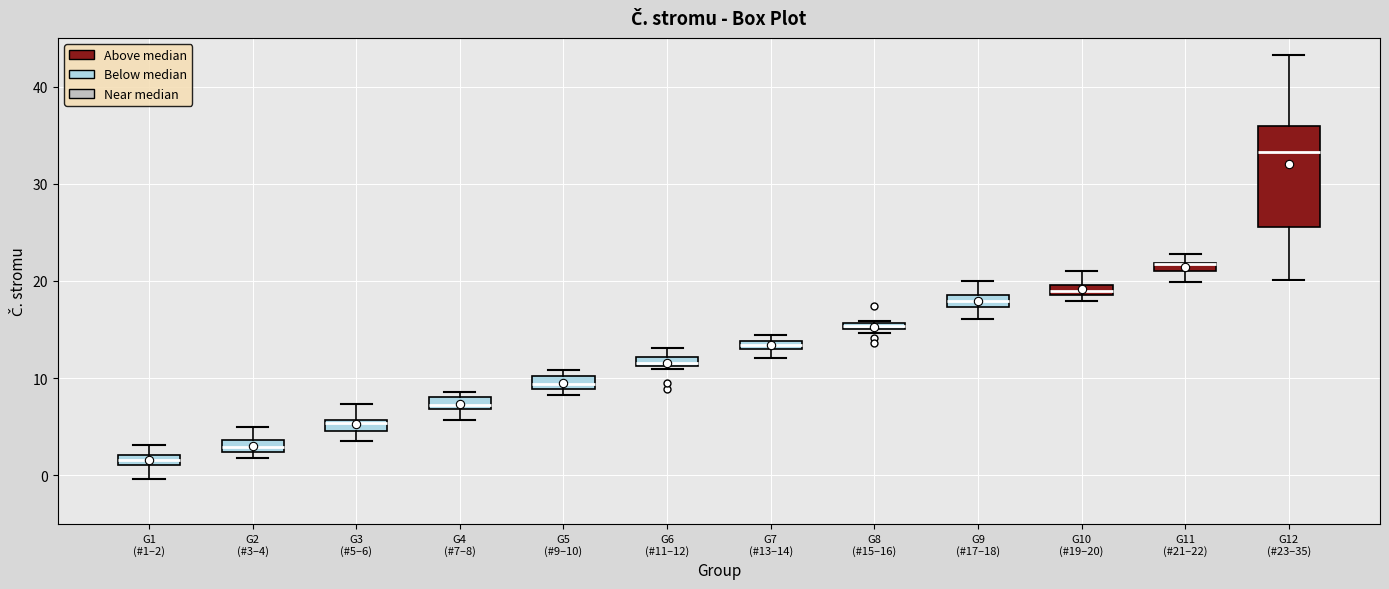

Comparing the boxes themselves (not the whiskers), which one is the tallest?

G12 (#23–35)